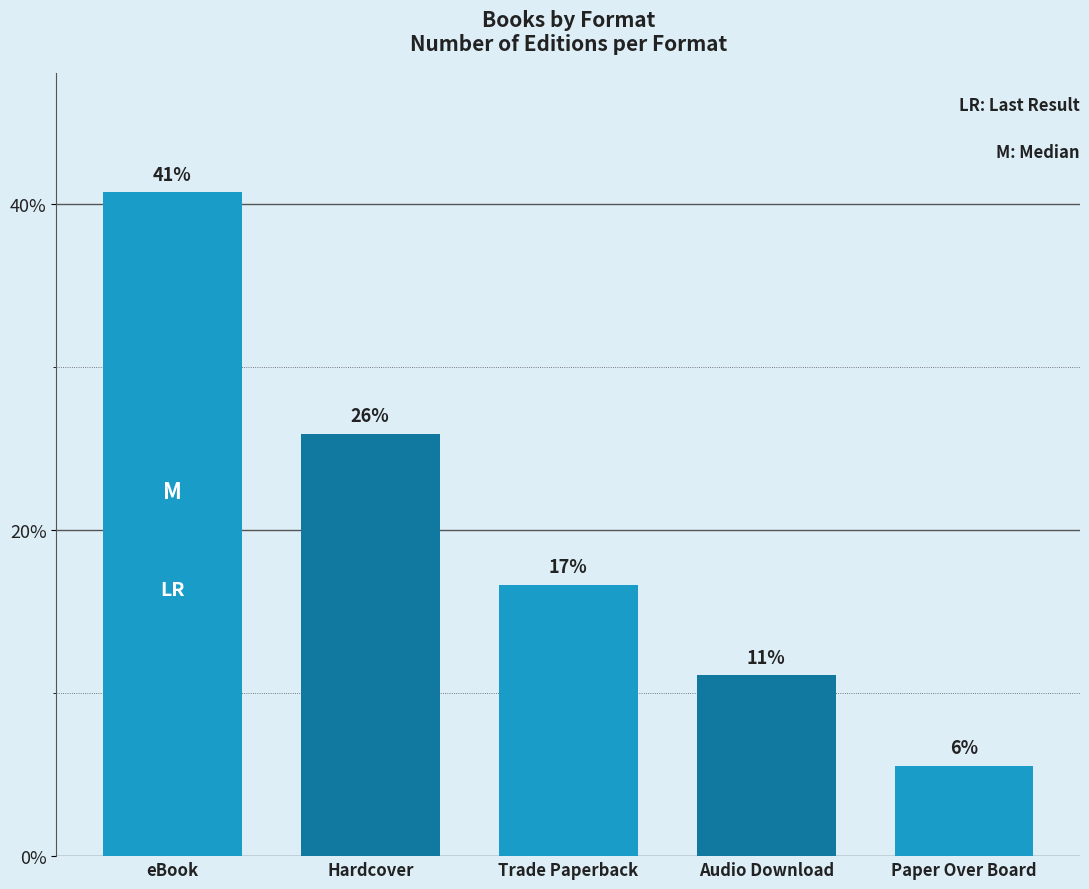

Are the bars horizontal?

No